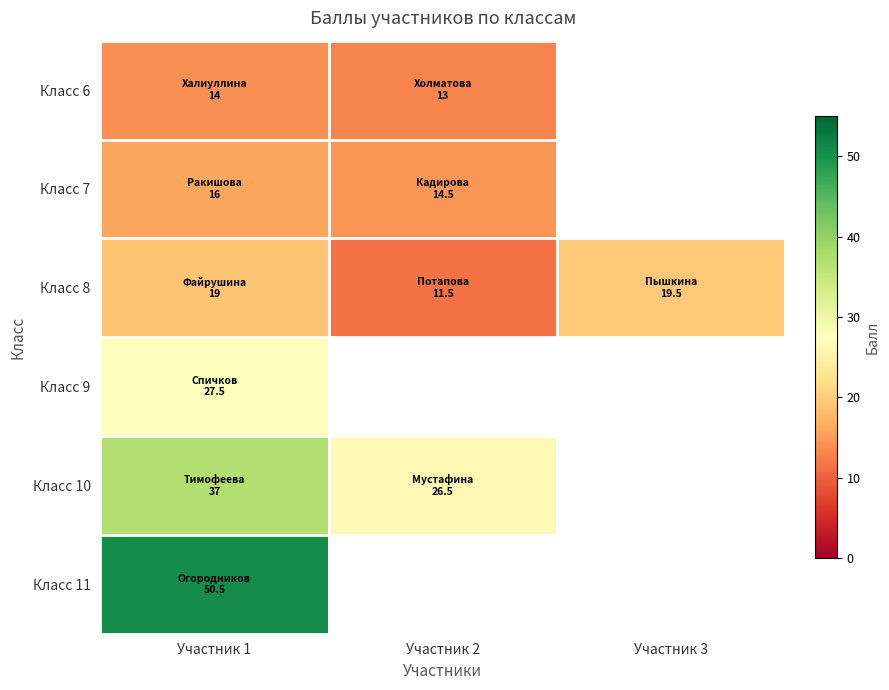

List the labels in order of Класс 11 value, smallest first.

Участник 1, Участник 2, Участник 3